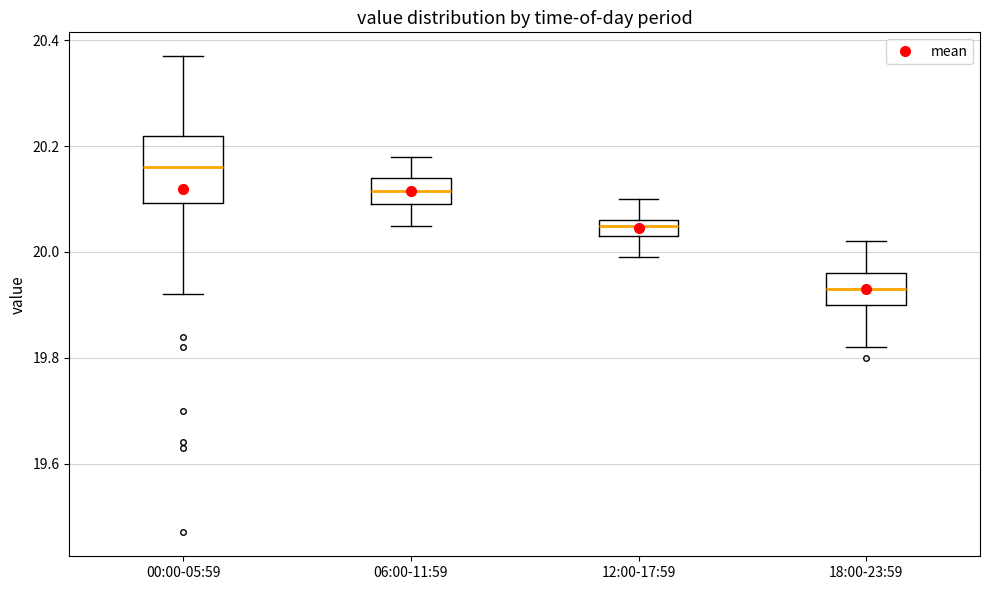

Where is the lower edge of the box for 12:00-17:59 on the y-axis? The values are not printed on the chart, so give them approximately, as read against the axis.

20.04